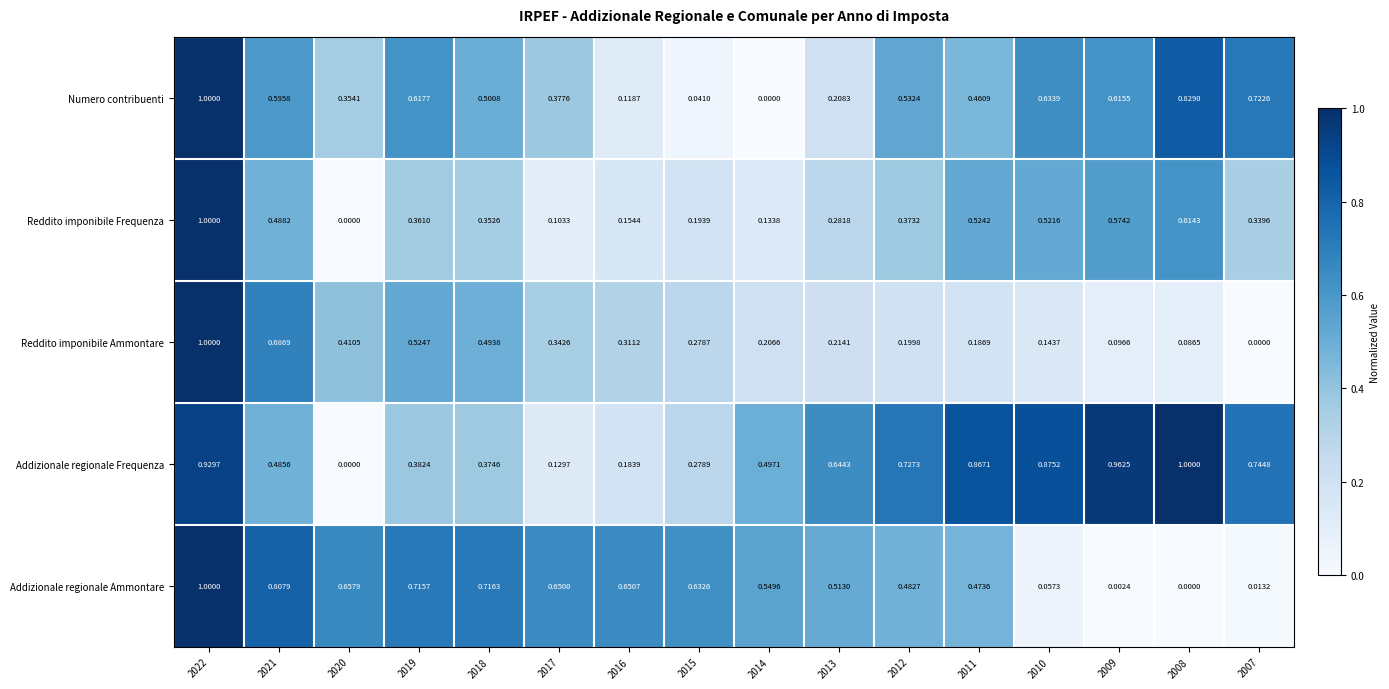

What is the greatest value displayed?

1.0